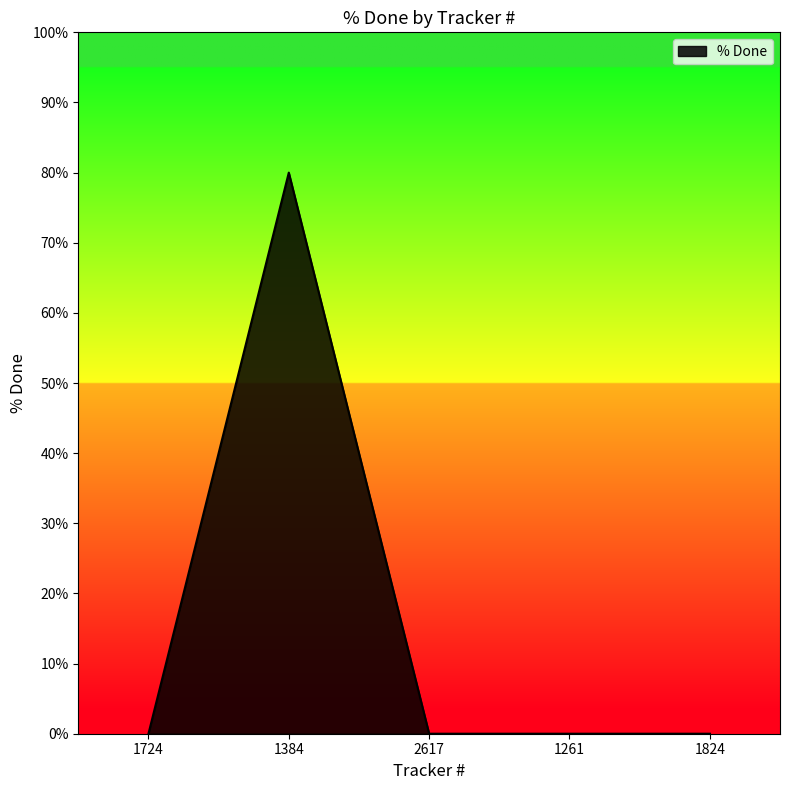

Which label corresponds to the largest value in the chart?

1384